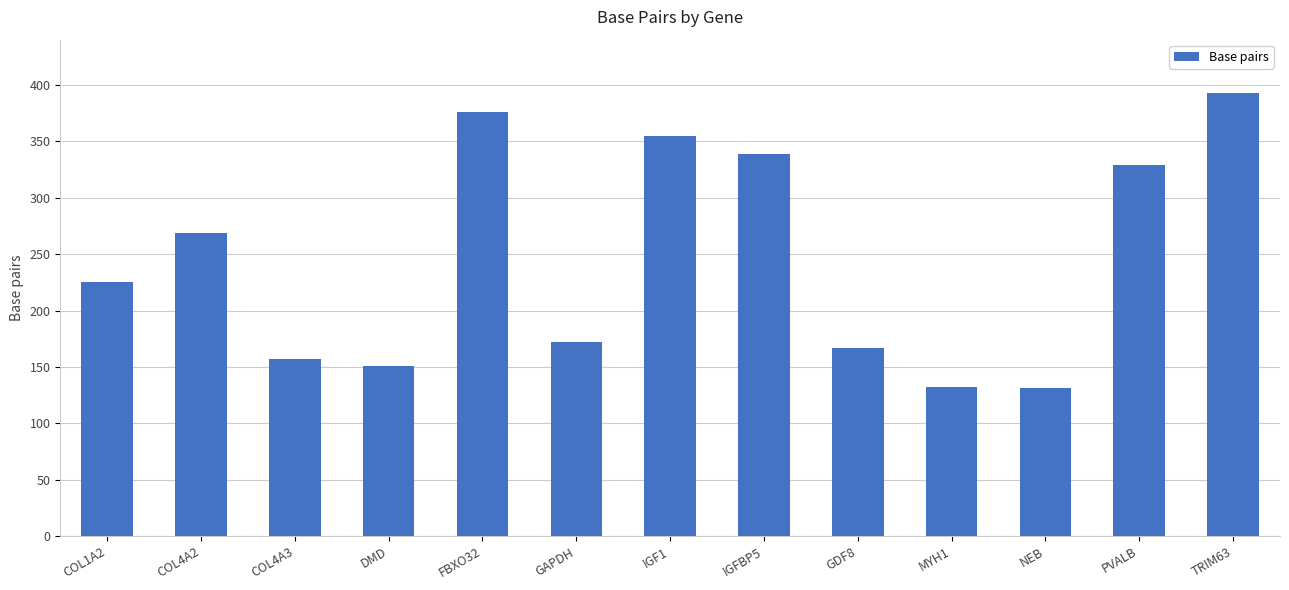

At which category does the chart reach its peak across all series?

TRIM63